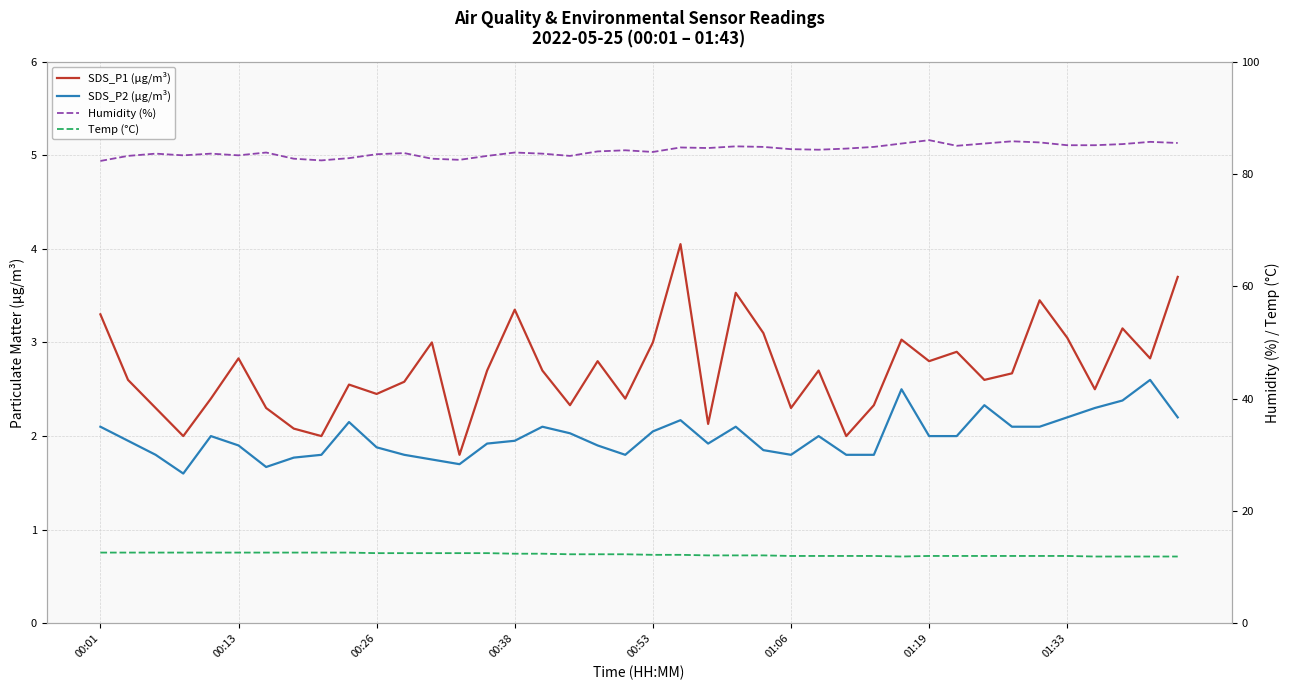

What is the average value of the SDS_P2 (µg/m³) series?

2.0